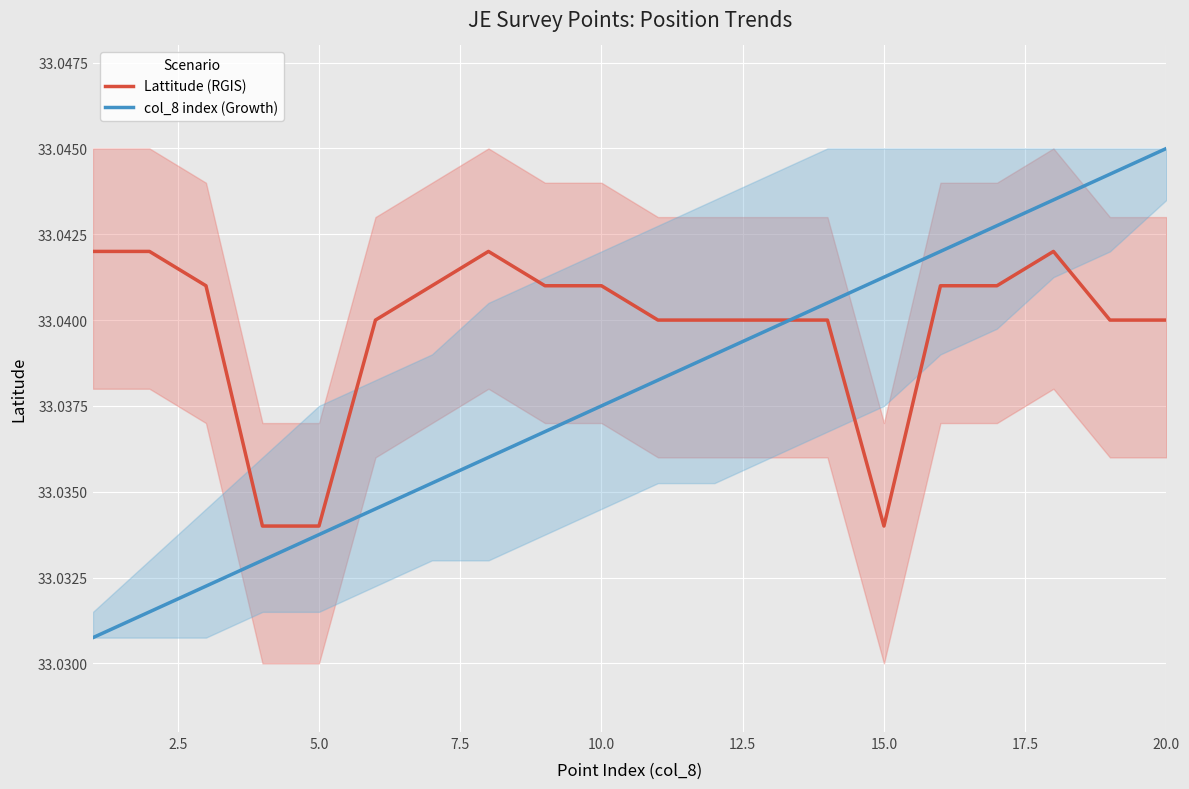

The value of Lattitude (RGIS) at 15.0 is 52.9. True or false?

False